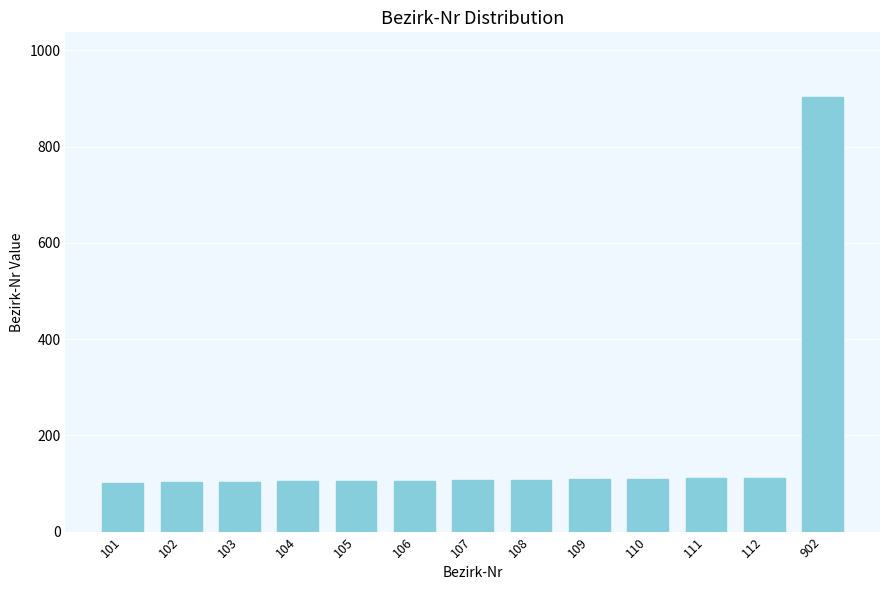

How many bars are there in total?

13